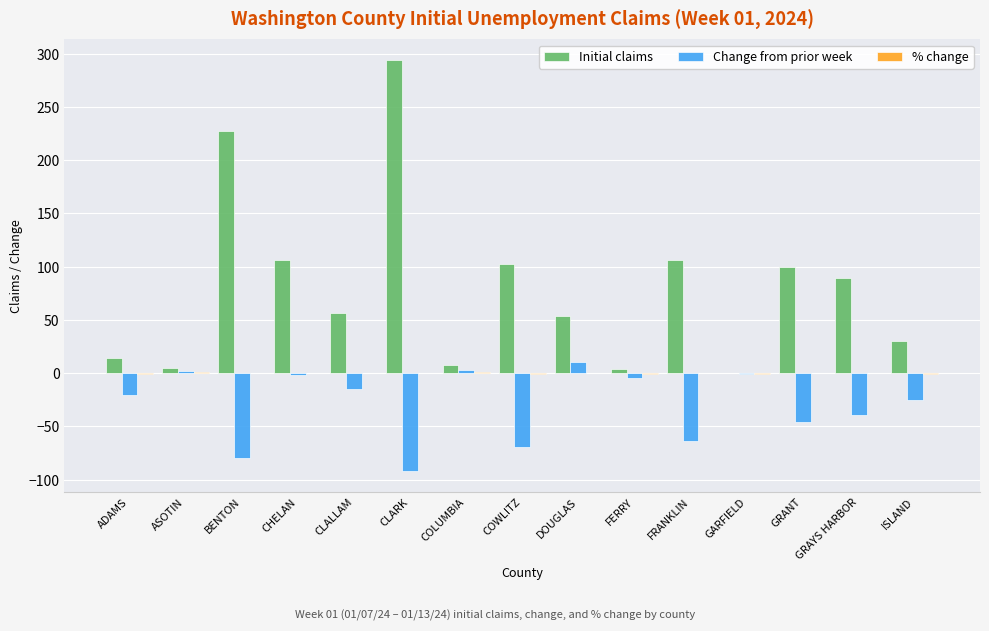

What is the greatest value displayed?

294.0